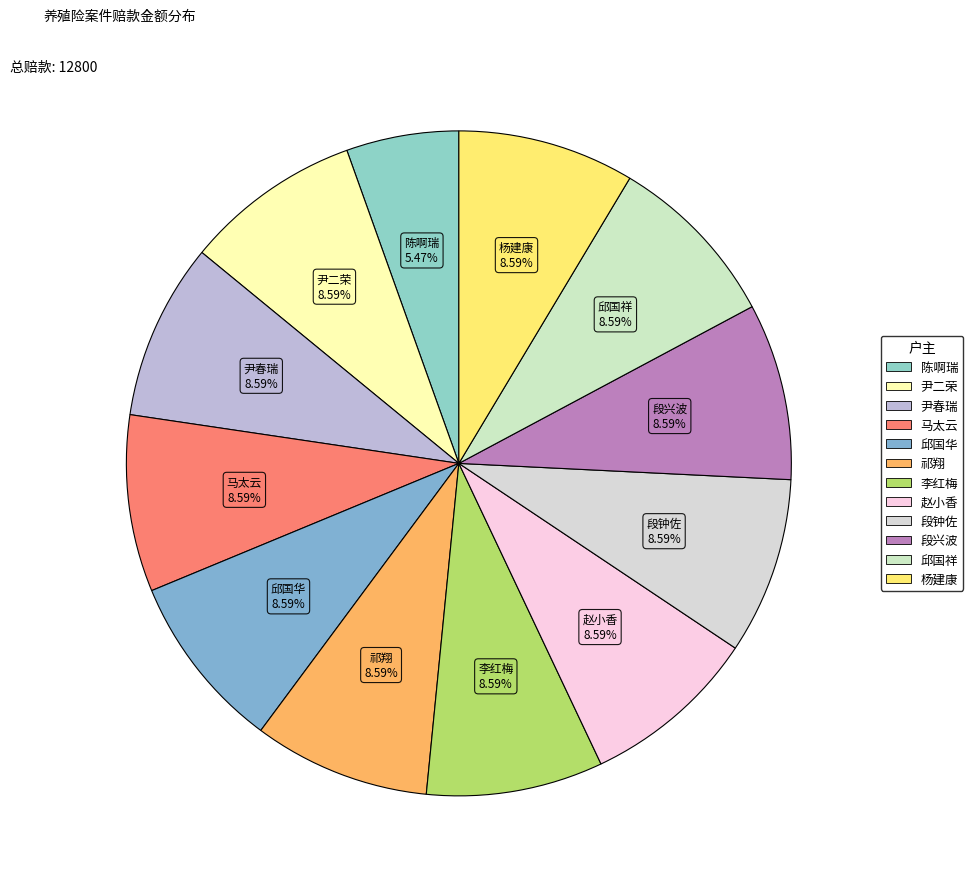

What percentage is the 邱国祥 slice, to the nearest percent?

9%